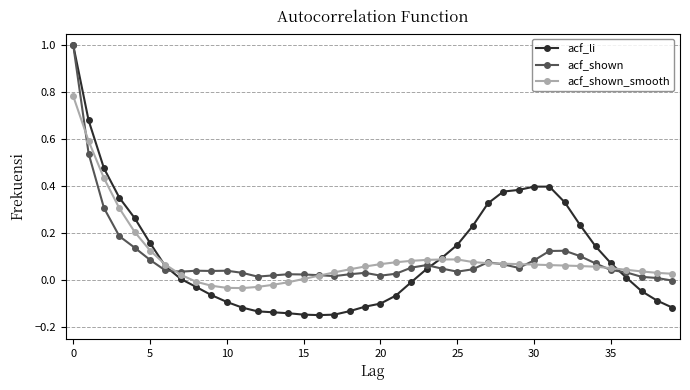

What is the greatest value displayed?

1.0